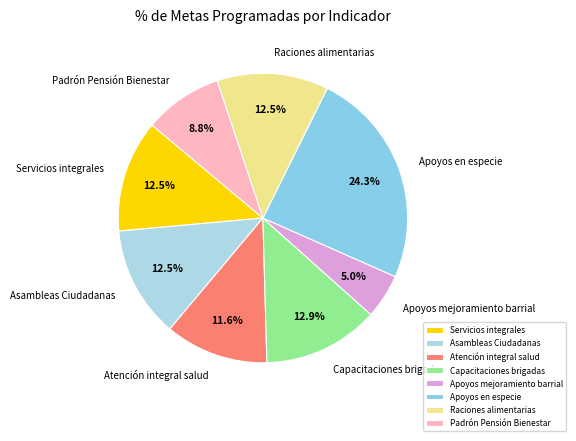

To the nearest percent, what percentage of the pie is Atención integral salud?

12%